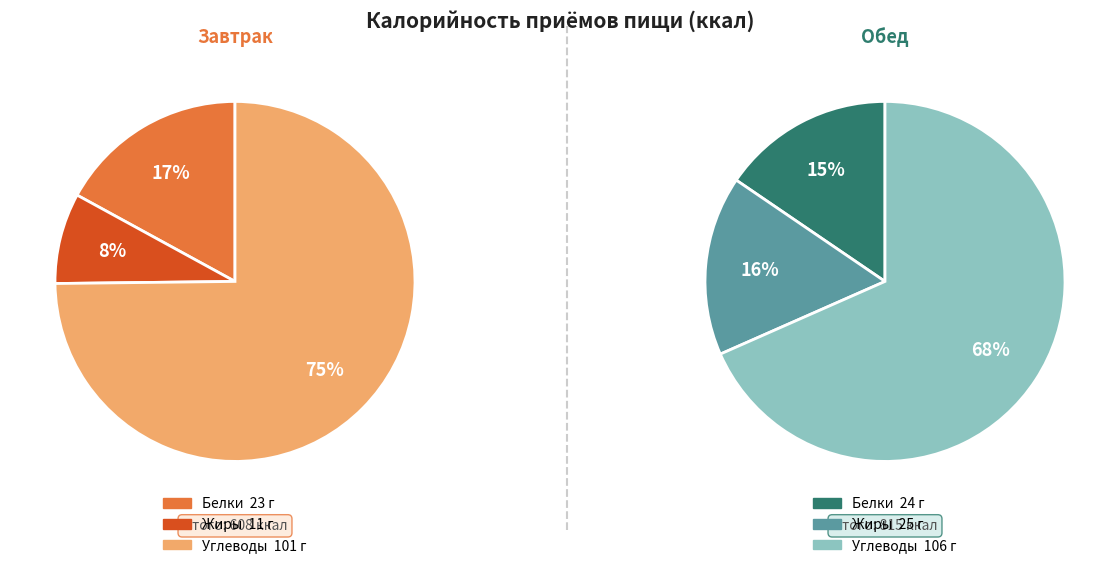

What is the ratio of the value at Завтрак to the value at Обед?

0.7